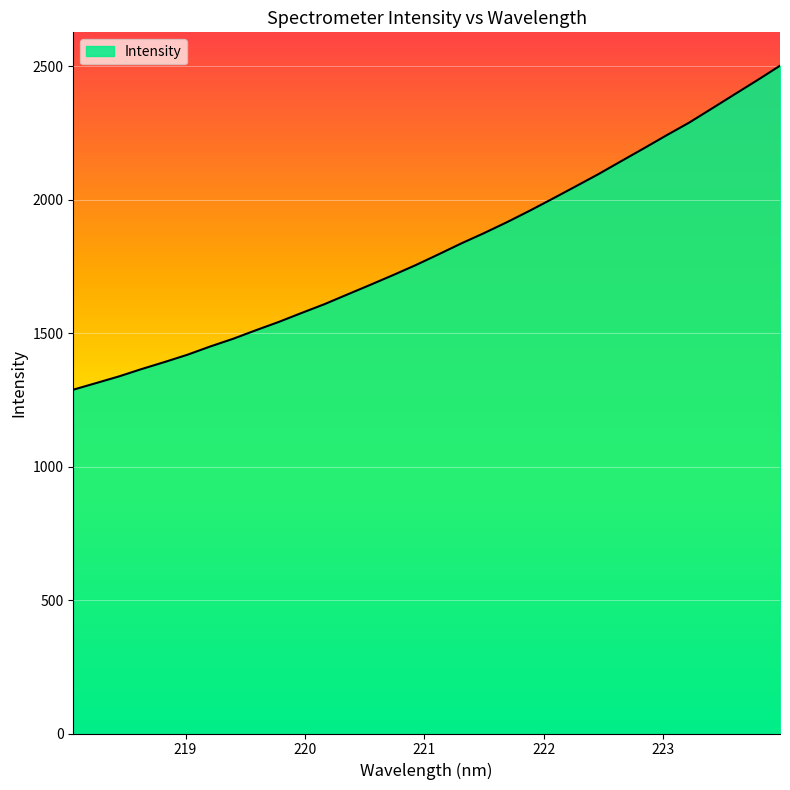

Does the chart have visible grid lines?

Yes